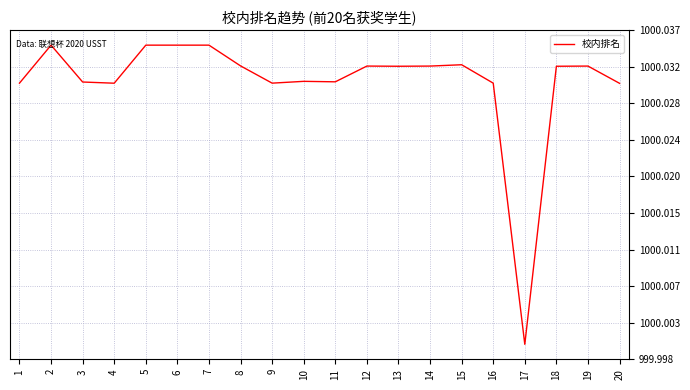

Does the chart display data point markers on the line(s)?

No